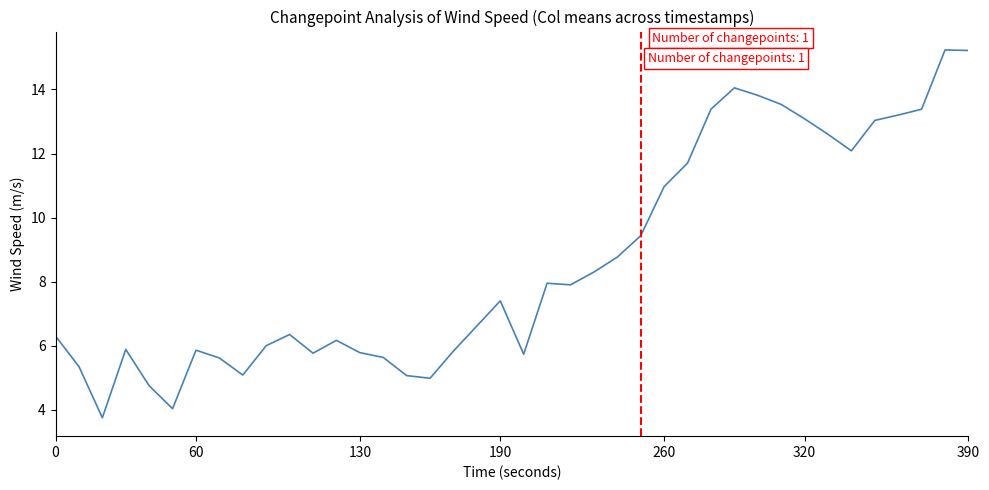

What is the difference between the maximum and minimum values?

11.5